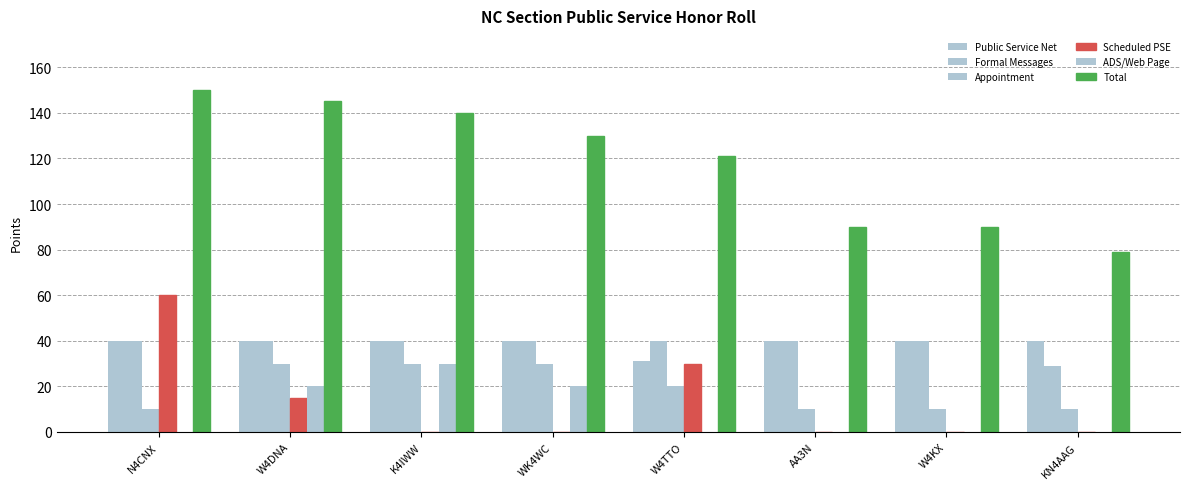

How many data points does each series have?

8